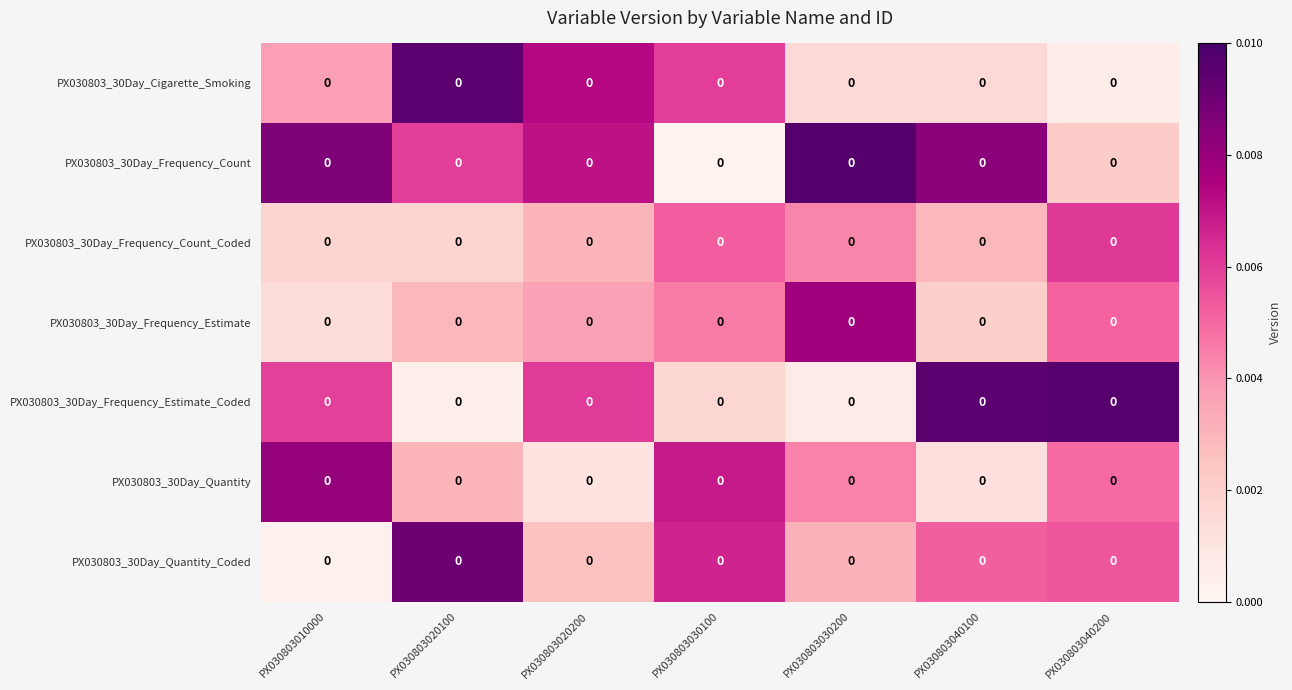

Reading right to left, transcribe all the data shown in this chart.

PX030803_30Day_Cigarette_Smoking: PX030803040200=0.0	PX030803040100=0.0	PX030803030200=0.0	PX030803030100=0.0	PX030803020200=0.0	PX030803020100=0.0	PX030803010000=0.0
PX030803_30Day_Frequency_Count: PX030803040200=0.0	PX030803040100=0.0	PX030803030200=0.0	PX030803030100=0.0	PX030803020200=0.0	PX030803020100=0.0	PX030803010000=0.0
PX030803_30Day_Frequency_Count_Coded: PX030803040200=0.0	PX030803040100=0.0	PX030803030200=0.0	PX030803030100=0.0	PX030803020200=0.0	PX030803020100=0.0	PX030803010000=0.0
PX030803_30Day_Frequency_Estimate: PX030803040200=0.0	PX030803040100=0.0	PX030803030200=0.0	PX030803030100=0.0	PX030803020200=0.0	PX030803020100=0.0	PX030803010000=0.0
PX030803_30Day_Frequency_Estimate_Coded: PX030803040200=0.0	PX030803040100=0.0	PX030803030200=0.0	PX030803030100=0.0	PX030803020200=0.0	PX030803020100=0.0	PX030803010000=0.0
PX030803_30Day_Quantity: PX030803040200=0.0	PX030803040100=0.0	PX030803030200=0.0	PX030803030100=0.0	PX030803020200=0.0	PX030803020100=0.0	PX030803010000=0.0
PX030803_30Day_Quantity_Coded: PX030803040200=0.0	PX030803040100=0.0	PX030803030200=0.0	PX030803030100=0.0	PX030803020200=0.0	PX030803020100=0.0	PX030803010000=0.0